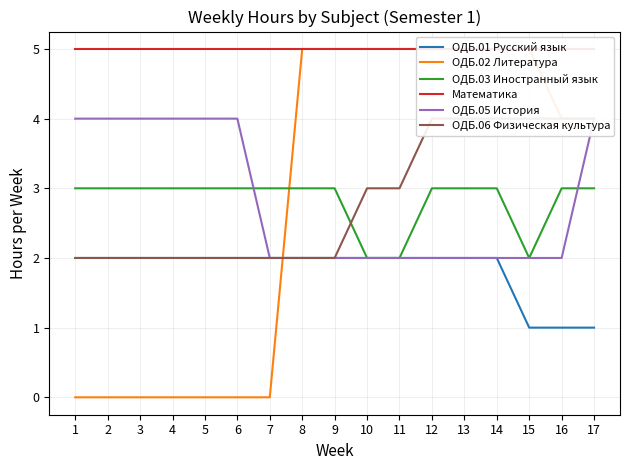

Is the value of ОДБ.05 История at 10 greater than the value of ОДБ.06 Физическая культура at 8?

No